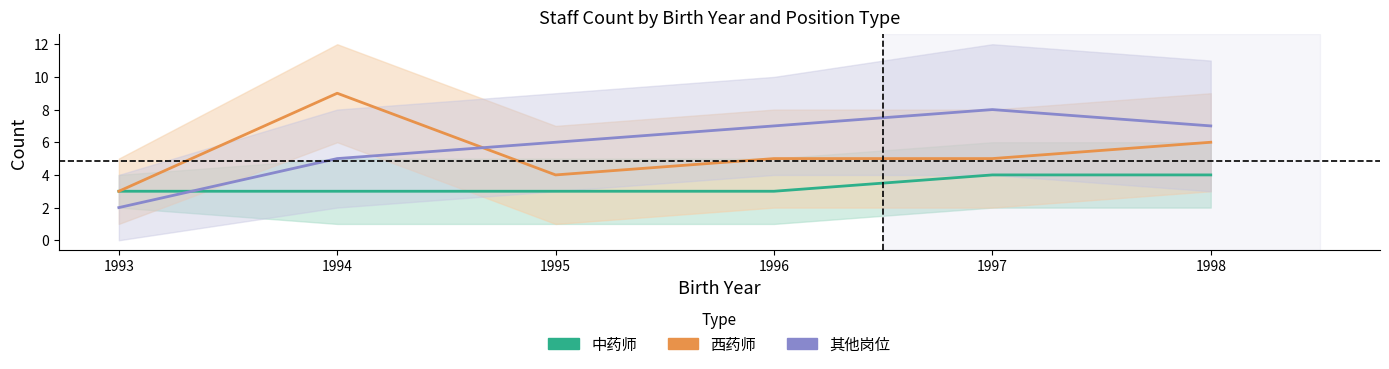

What are all the series names shown in the legend?

中药师, 西药师, 其他岗位